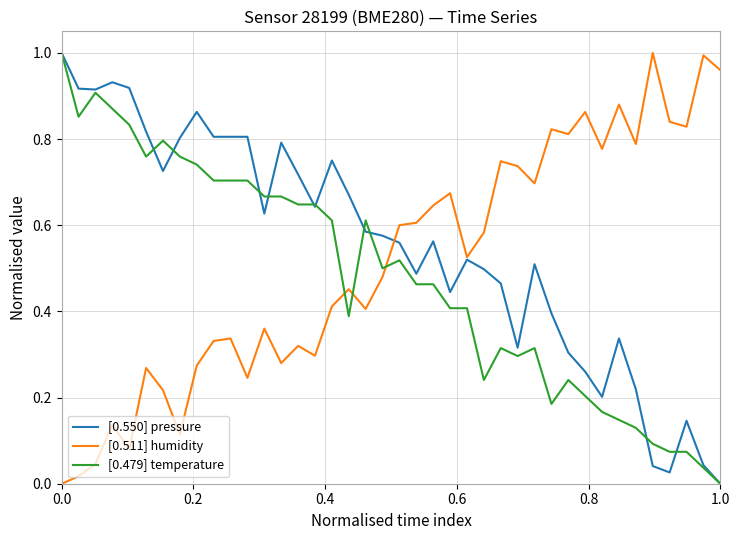

True or false: [0.511] humidity and [0.479] temperature cross at least once.

True